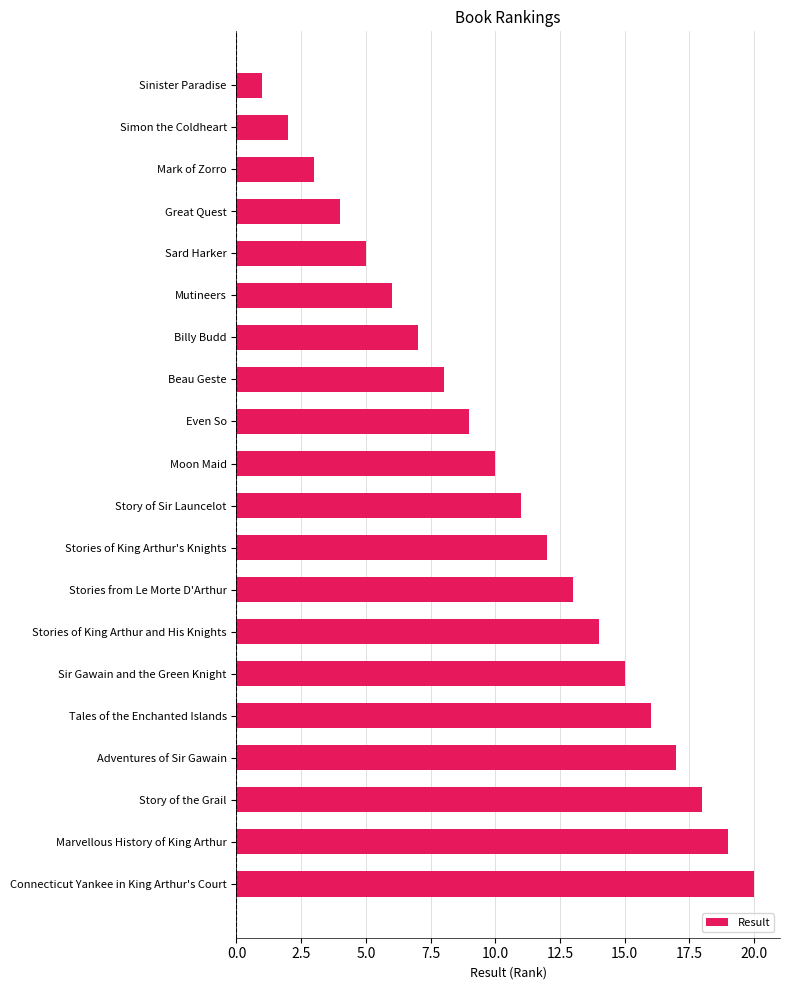

Reading top to bottom, extract all data points from this chart.

1	2	3	4	5	6	7	8	9	10	11	12	13	14	15	16	17	18	19	20